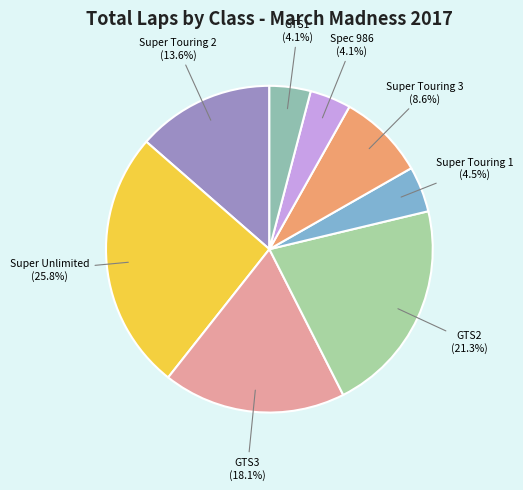

Count the number of slices in the pie.

8